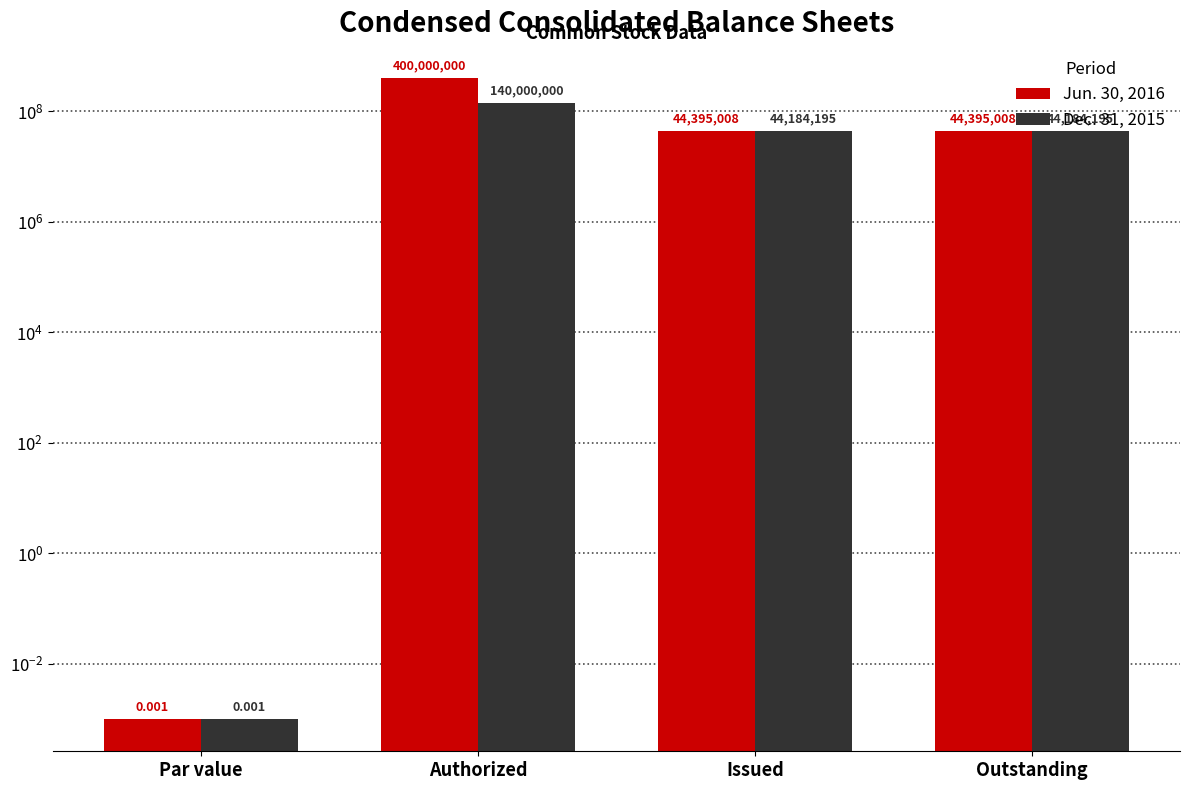

Rank the series by their maximum value, from highest to lowest.

Jun. 30, 2016, Dec. 31, 2015